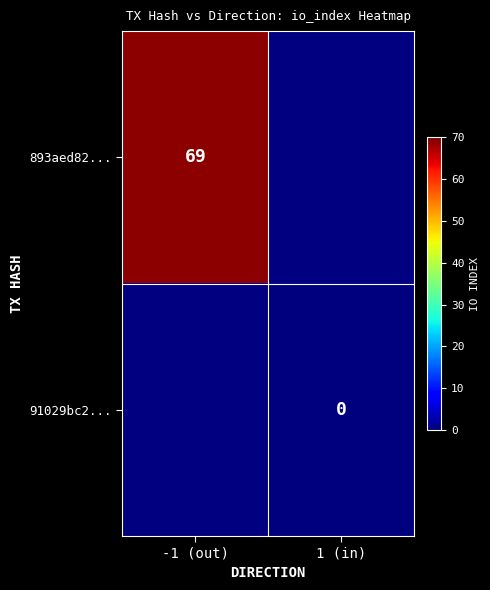

How many series are shown in this chart?

2